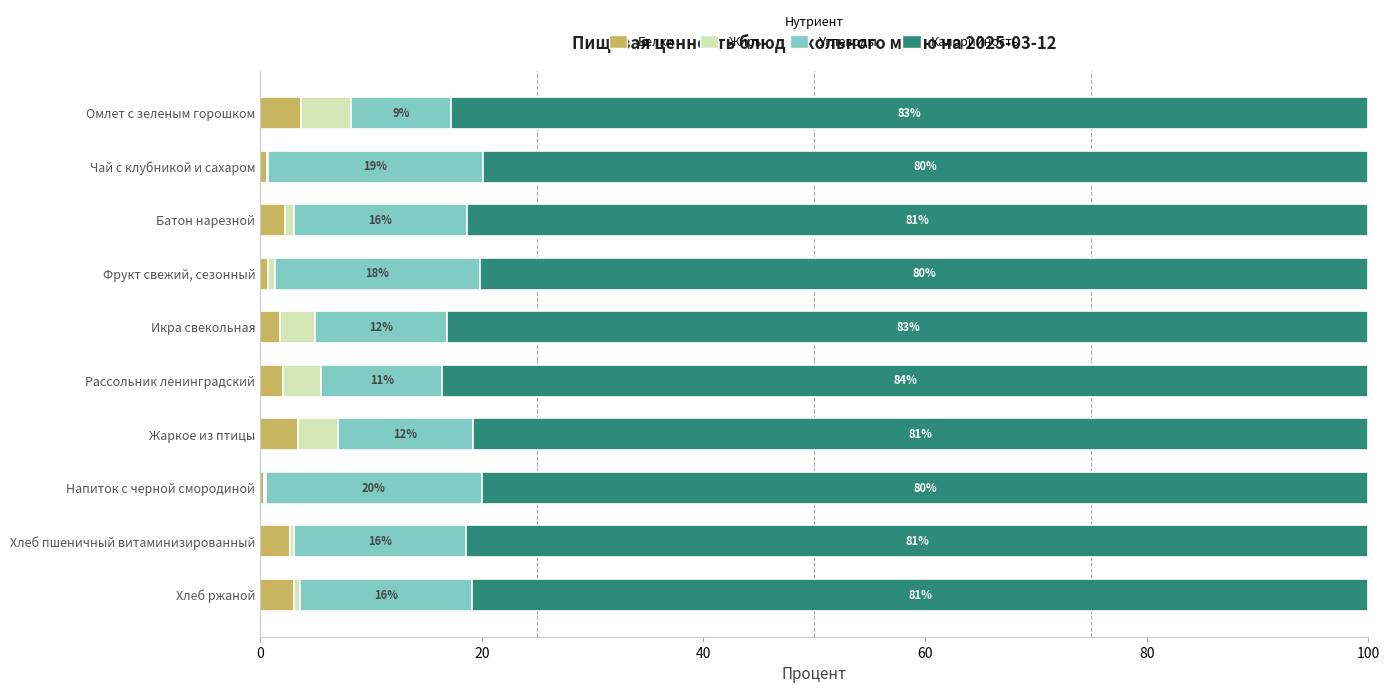

The Белки series shows 3.7 at Омлет с зеленым горошком. True or false?

True